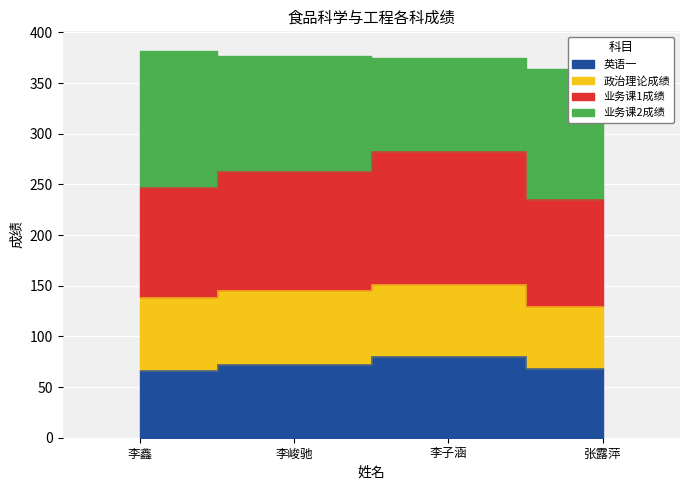

What is the difference between the maximum and minimum values in the 总成绩 series?

18